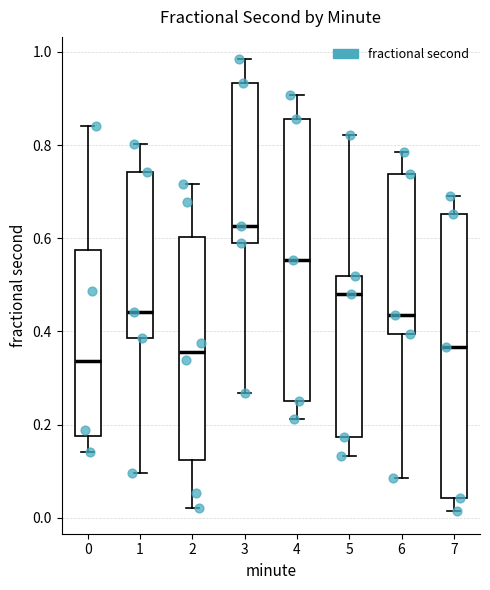

Where does the upper whisker of the box at x = 0 end on the y-axis? The values are not printed on the chart, so give them approximately, as read against the axis.

0.84